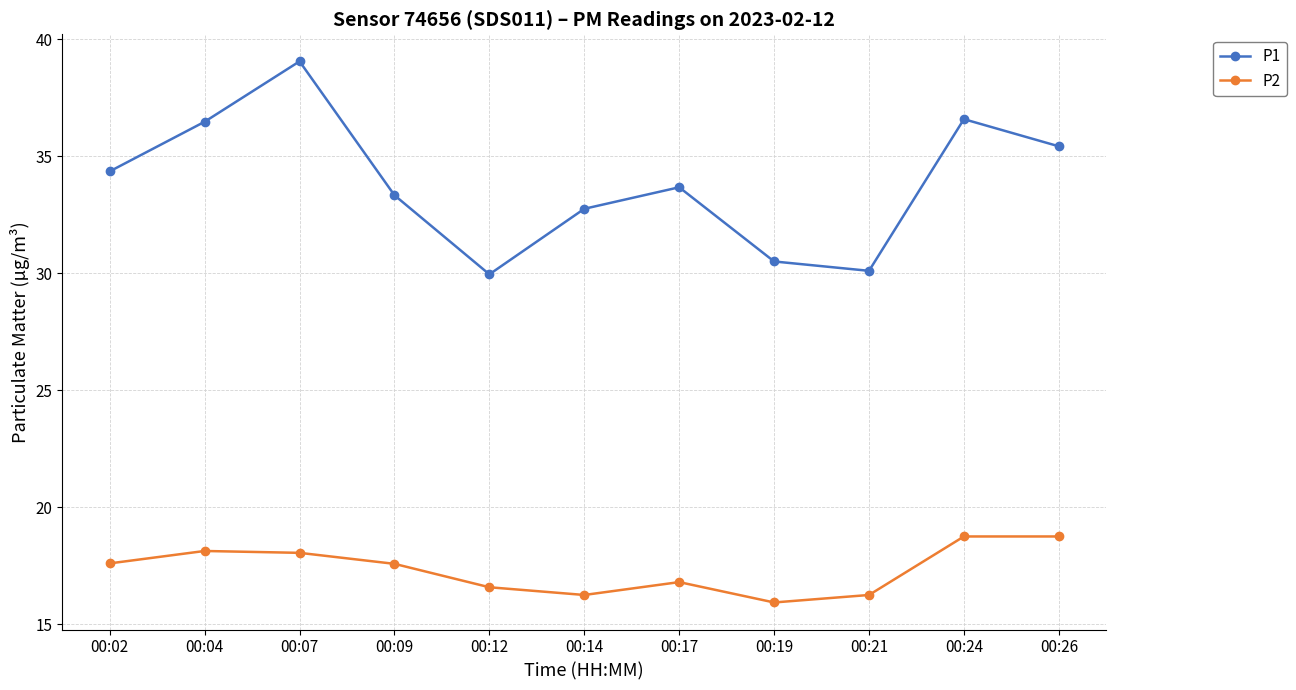

What is the difference between the maximum and minimum values in the P1 series?

9.1